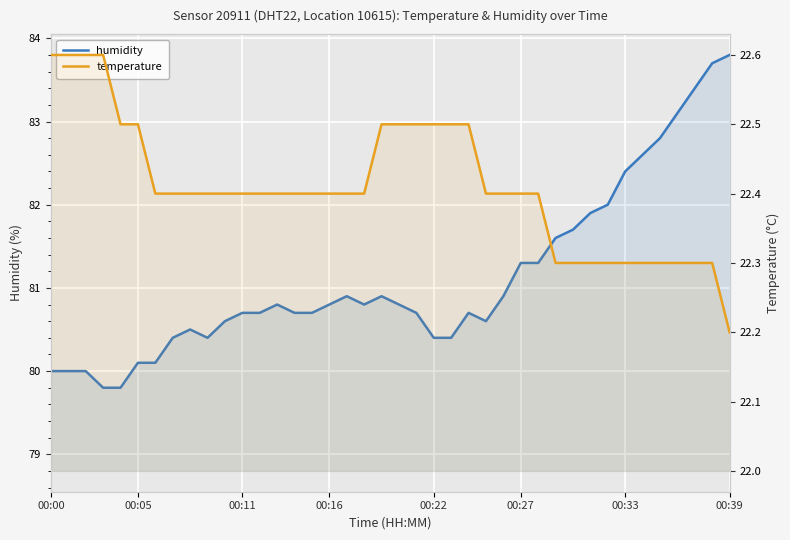

At which label is temperature closest to 22?

00:39